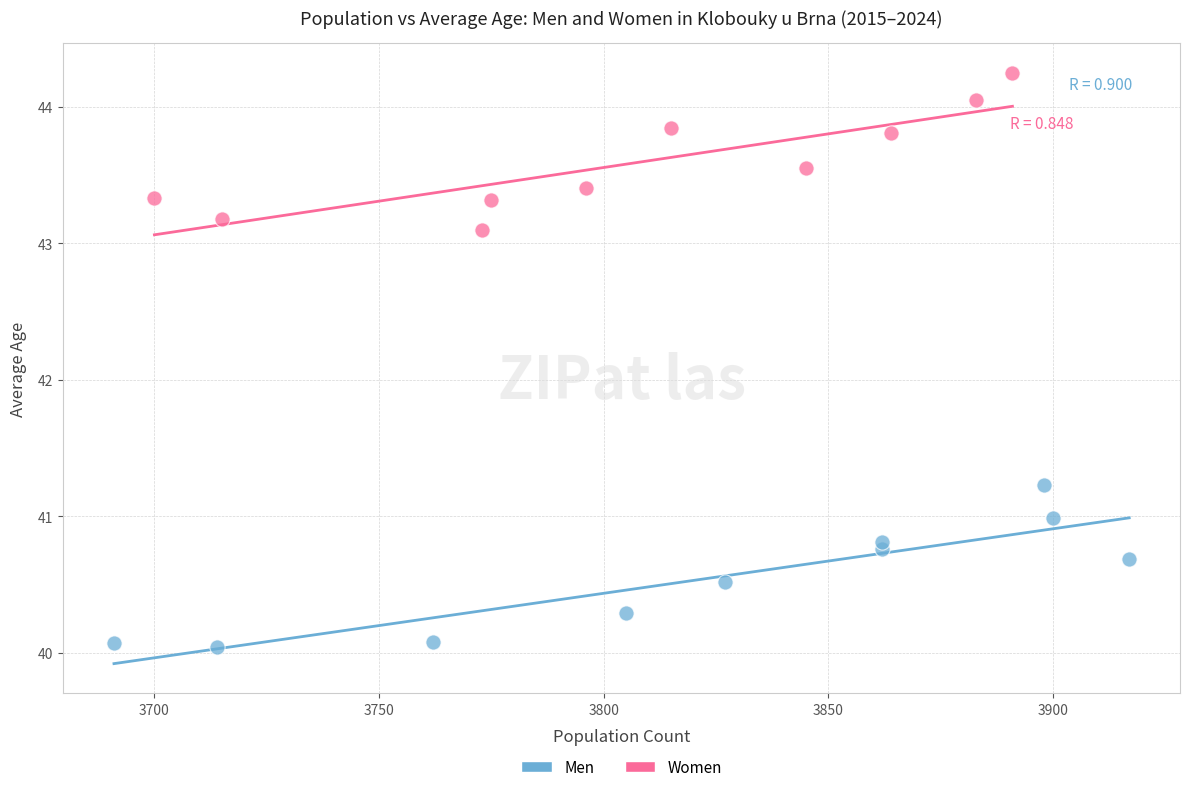

Which series contains the lowest Y value?

Men